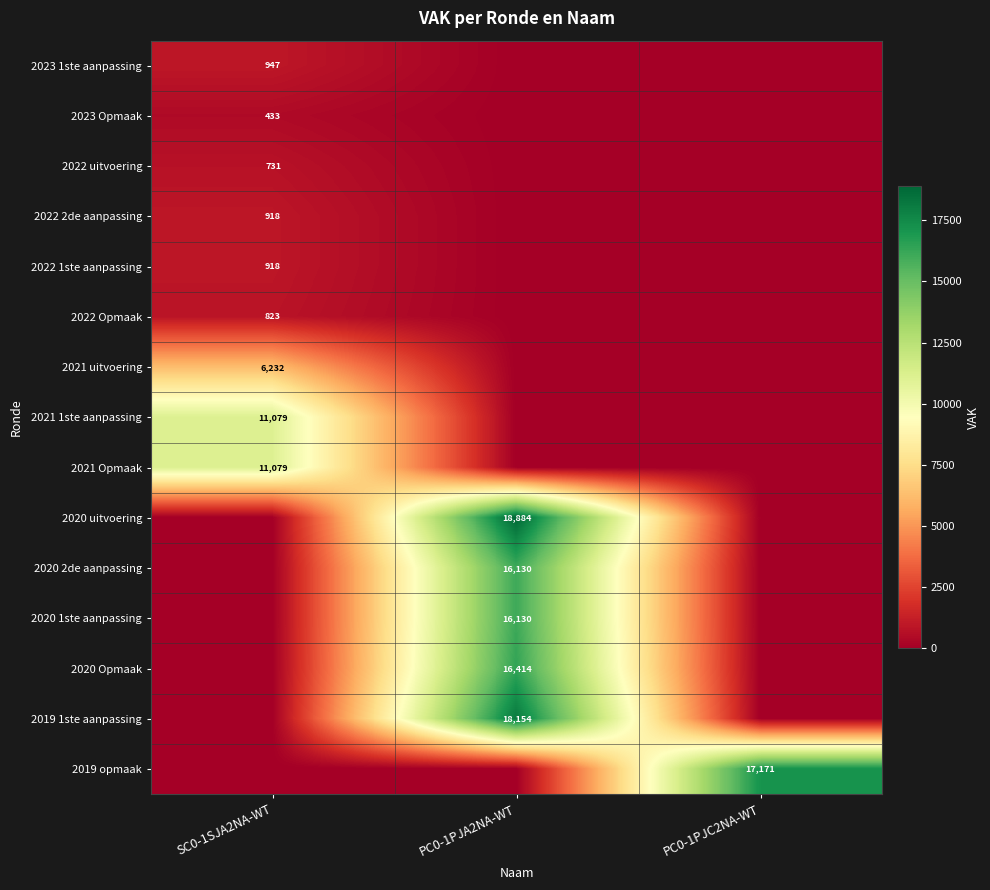

Is it true that 2022 uitvoering equals 227 at SC0-1SJA2NA-WT?

False